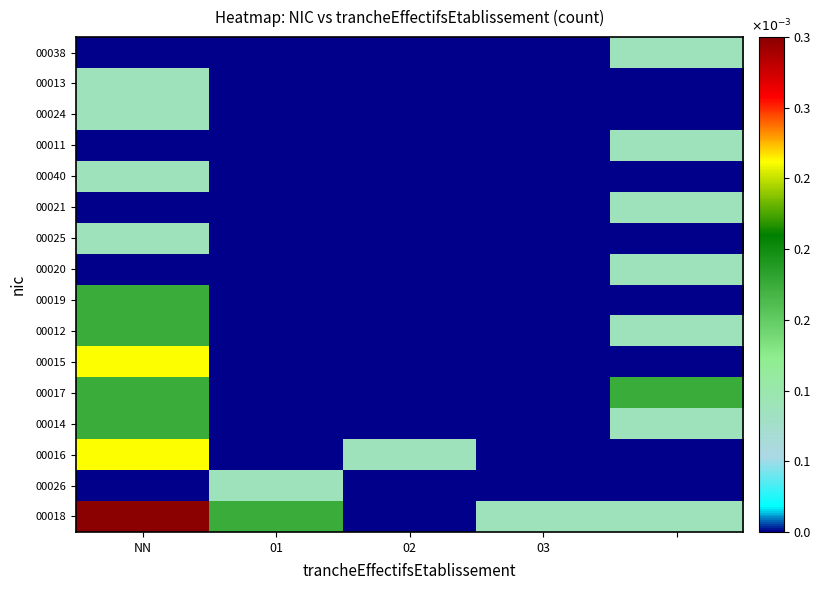

At which category does the chart reach its minimum across all series?

02